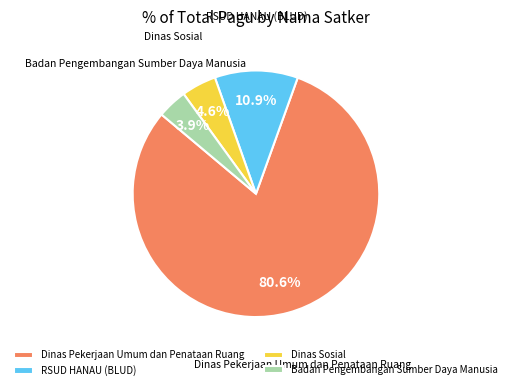

Does any single category account for the majority?

Yes